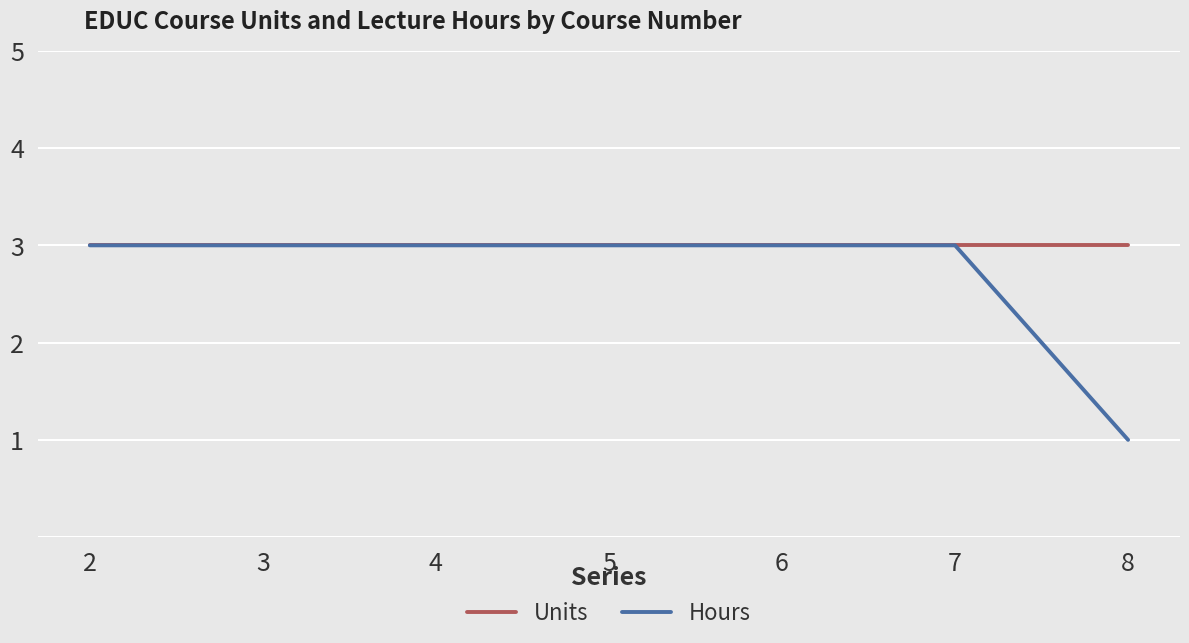

What is the maximum value shown in the chart?

3